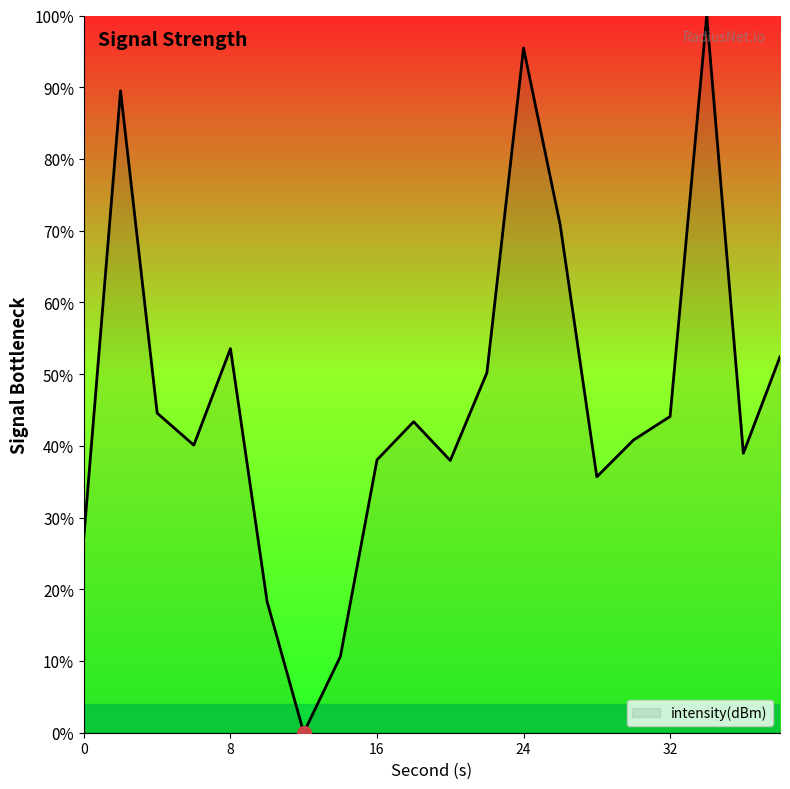

What is the difference between the second highest and second lowest values?

84.8